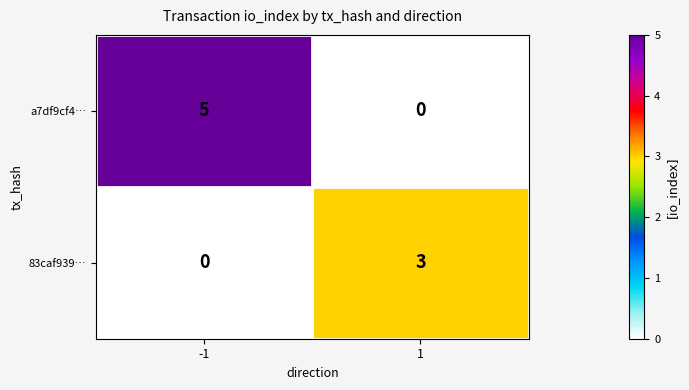

Which series changed the most between -1 and 1?

a7df9cf4…